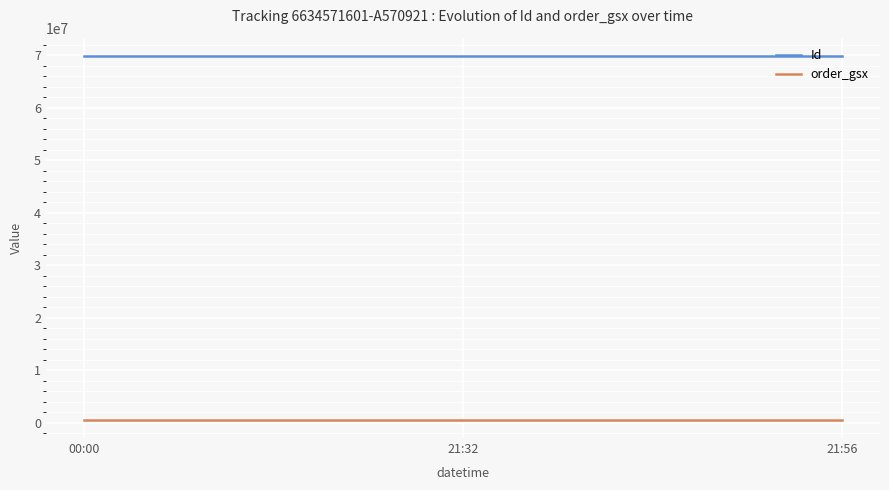

Which series has the largest total across all categories?

Id